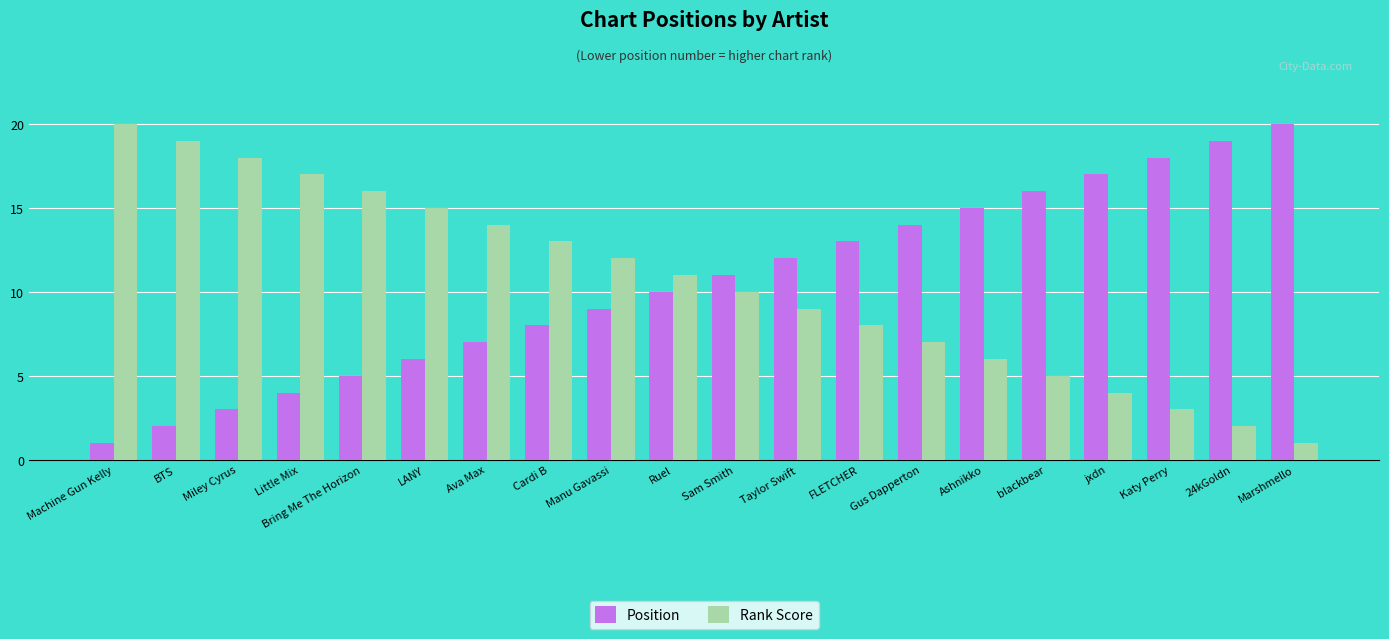

What is the value of the Rank Score bar at the 18th from the left?

3